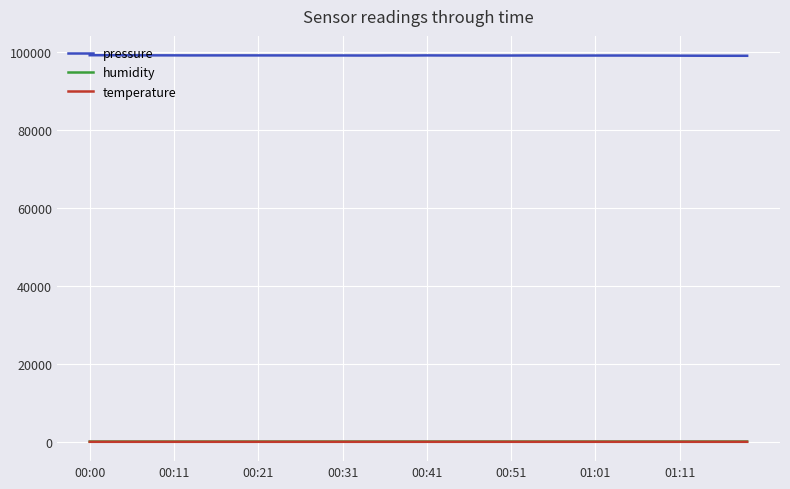

What are all the series names shown in the legend?

pressure, humidity, temperature